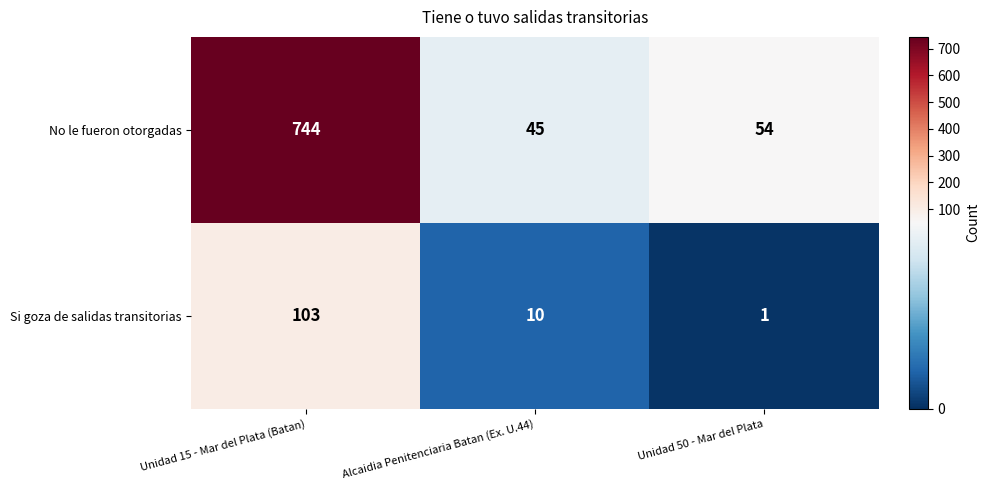

Where does the No le fueron otorgadas series first go above 54?

Unidad 15 - Mar del Plata (Batan)